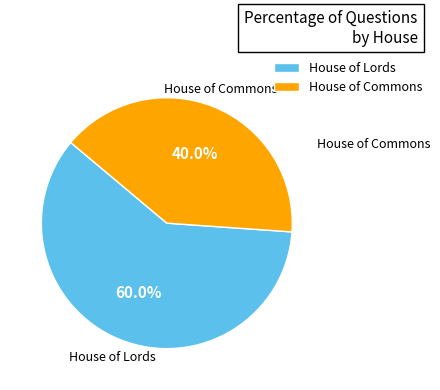

To the nearest percent, what is the difference between the House of Commons and House of Lords slice percentages?

20%